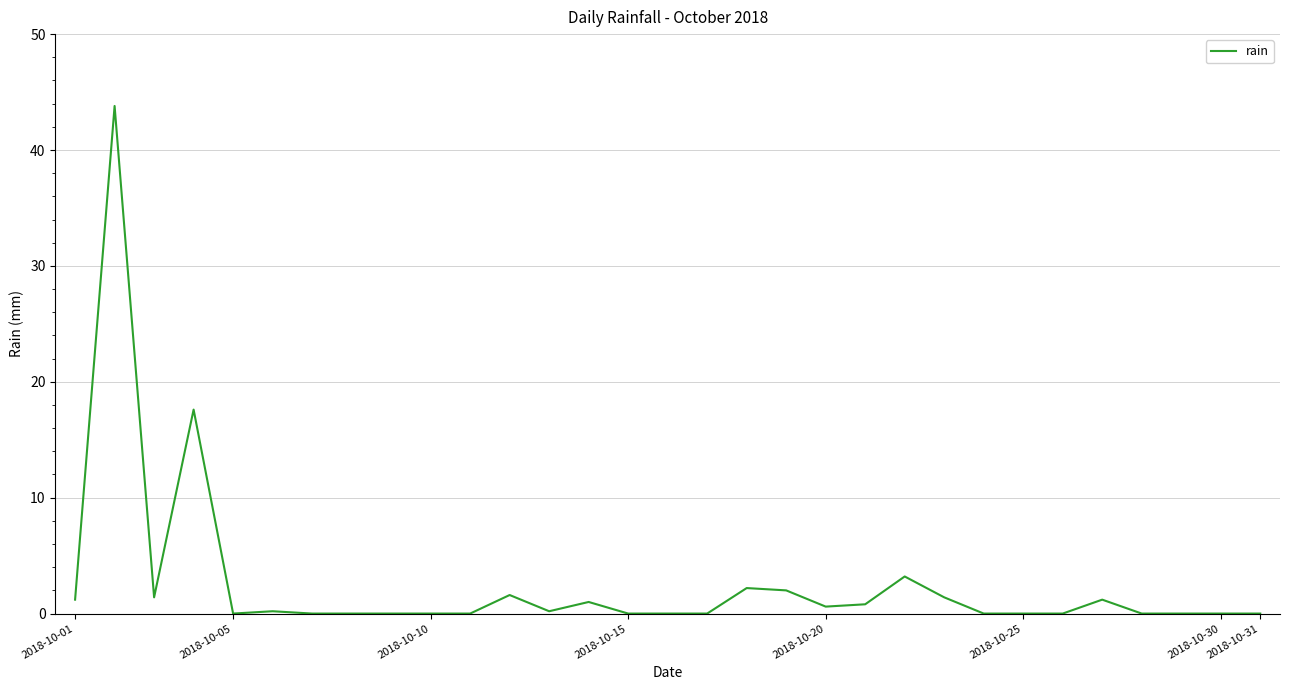

What is the greatest value displayed?

43.8